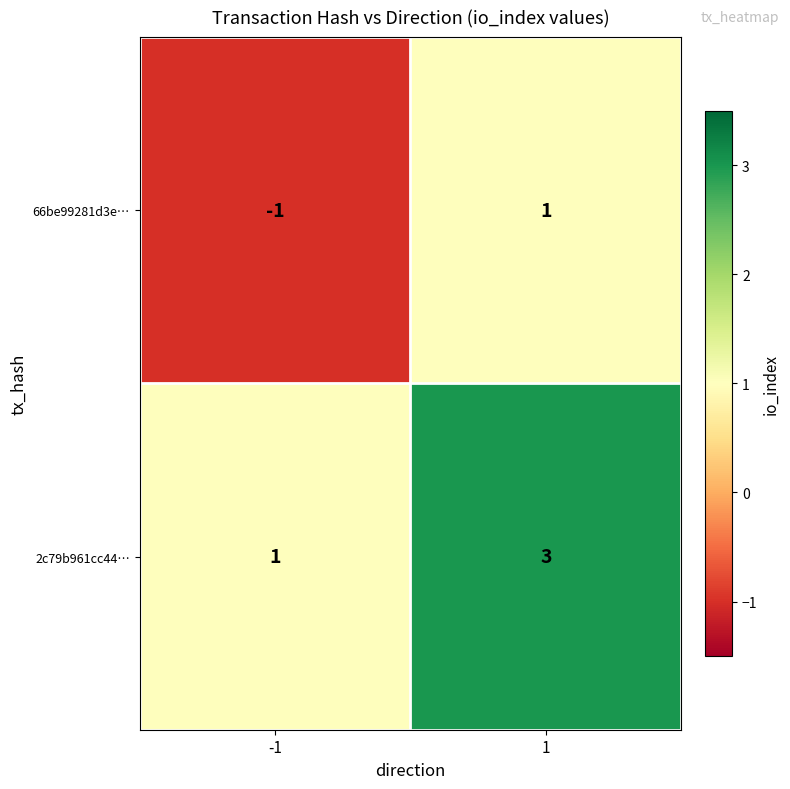

The 2c79b961cc44… series shows 3 at 1. True or false?

True